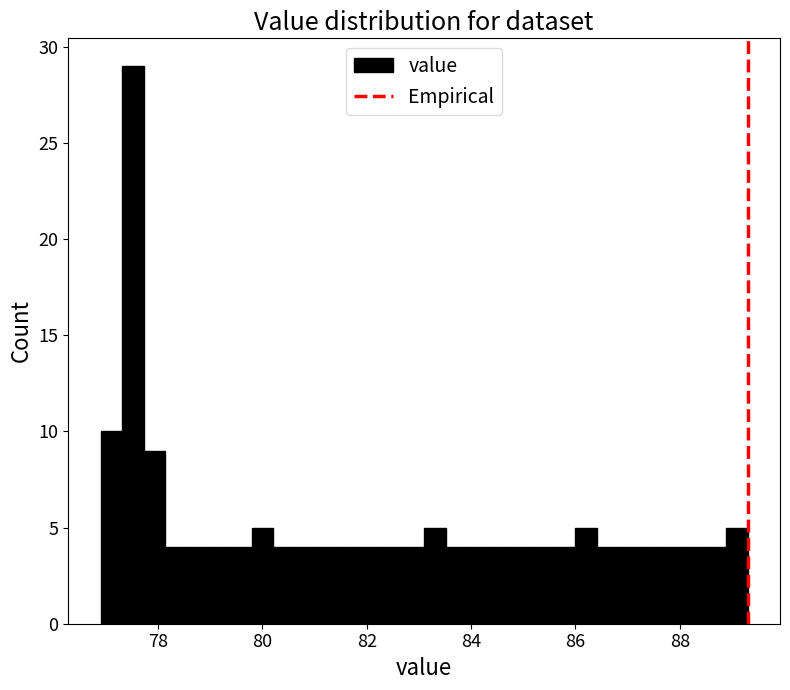

Around what value on the x-axis is the tallest bar? Give the approximate position of its centre, as read against the axis.

77.6